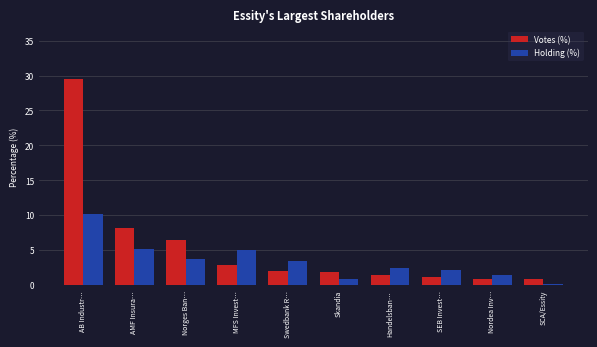

Which series has the largest total across all categories?

Votes (%)